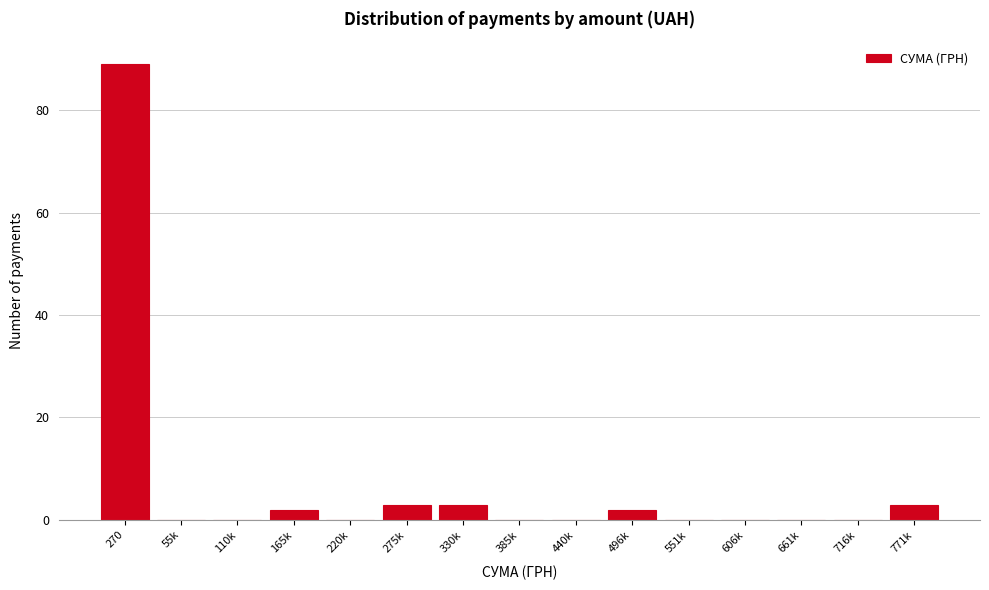

Reading right to left, what are all the values shown in this chart?

771k=3	716k=0	661k=0	606k=0	551k=0	496k=2	440k=0	385k=0	330k=3	275k=3	220k=0	165k=2	110k=0	55k=0	270=89